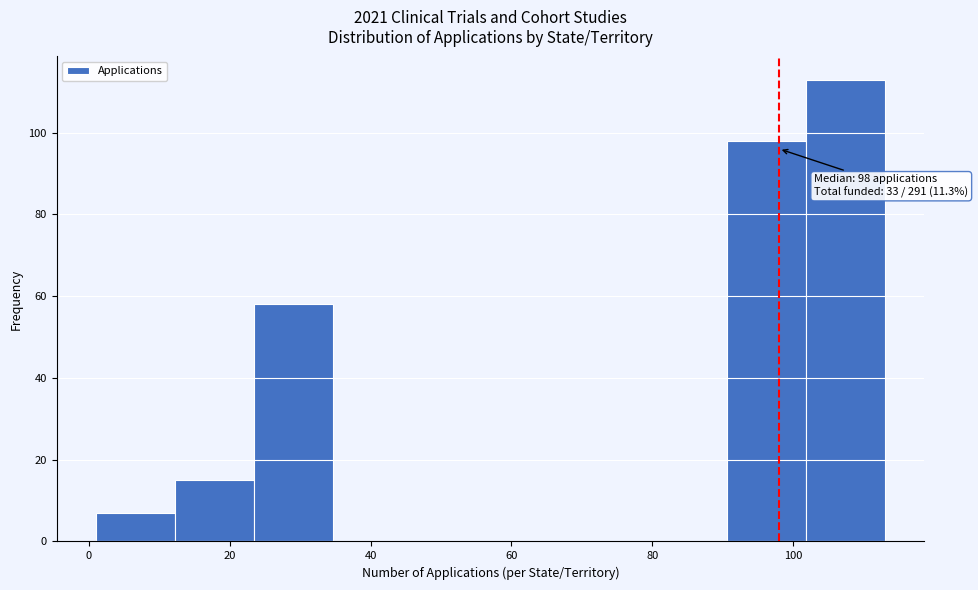

Over which range of the x-axis is the bar tallest?

101.8 to 113.0